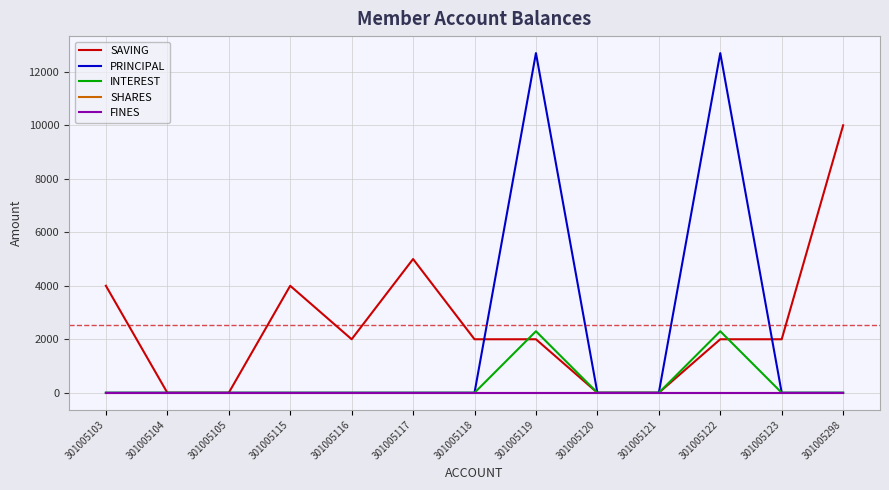

What is the difference between the highest and lowest values at 301005116?

2000